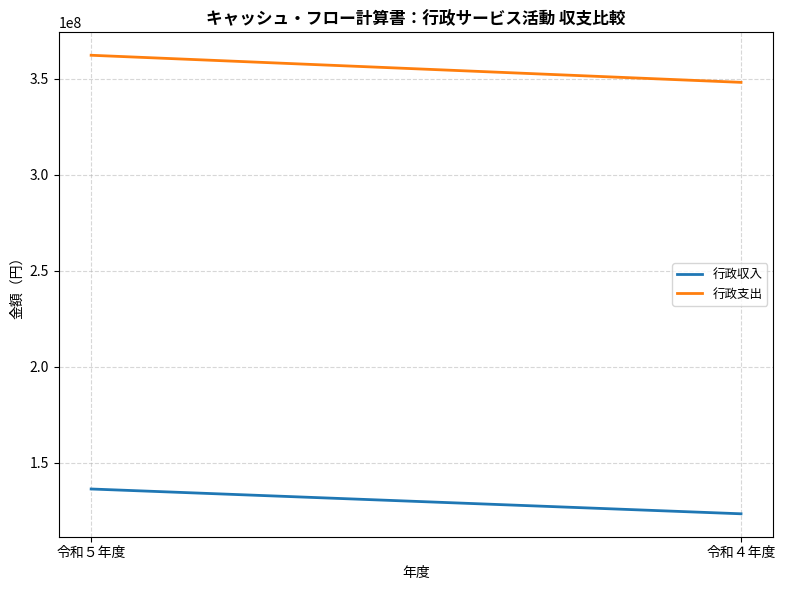

Reading left to right, what are all the values shown in this chart?

行政収入: 令和５年度=136374653	令和４年度=123462408
行政支出: 令和５年度=362193580	令和４年度=348087673